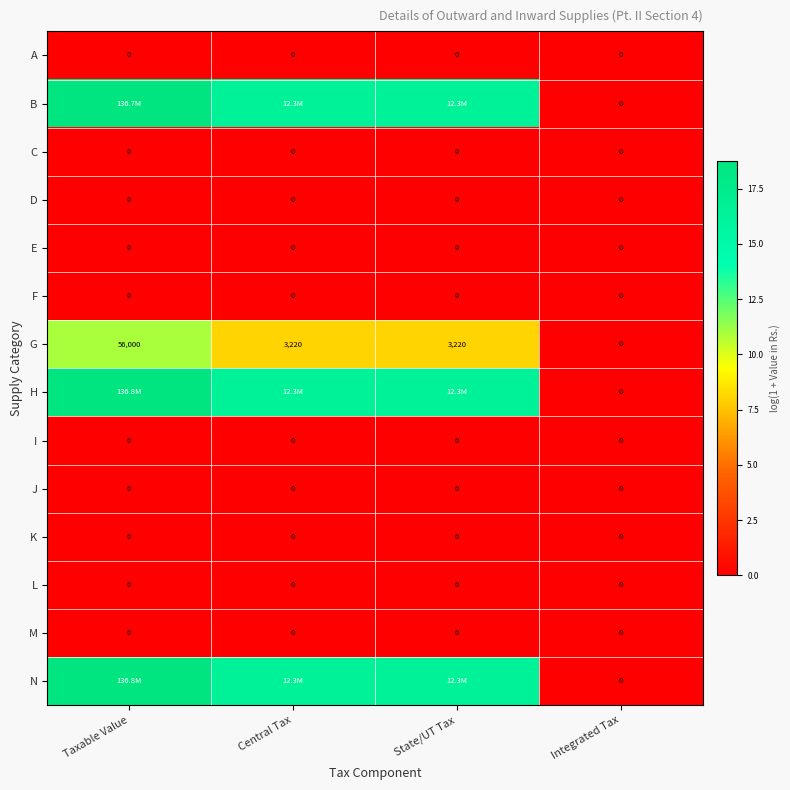

At which category is the sum across all series the highest?

Taxable Value